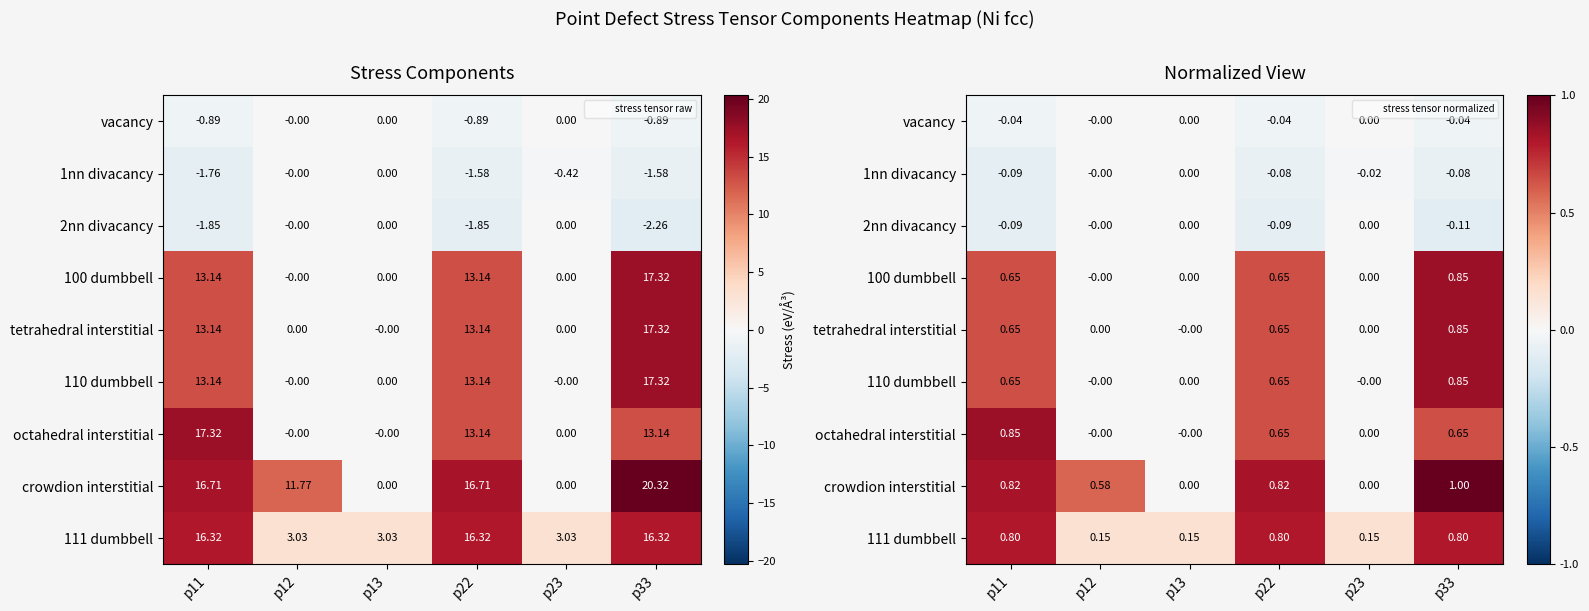

True or false: tetrahedral interstitial has a value of 0.5 at p13.

False